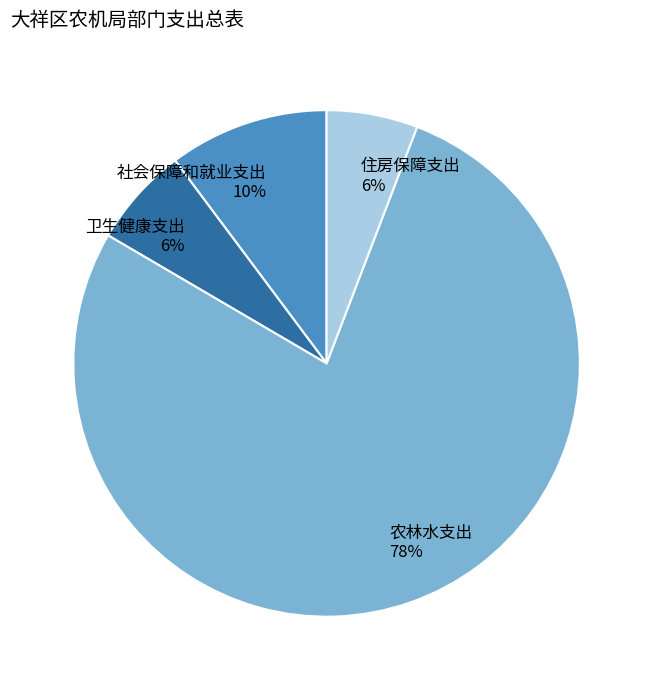

True or false: 卫生健康支出 accounts for 6% of the total.

True